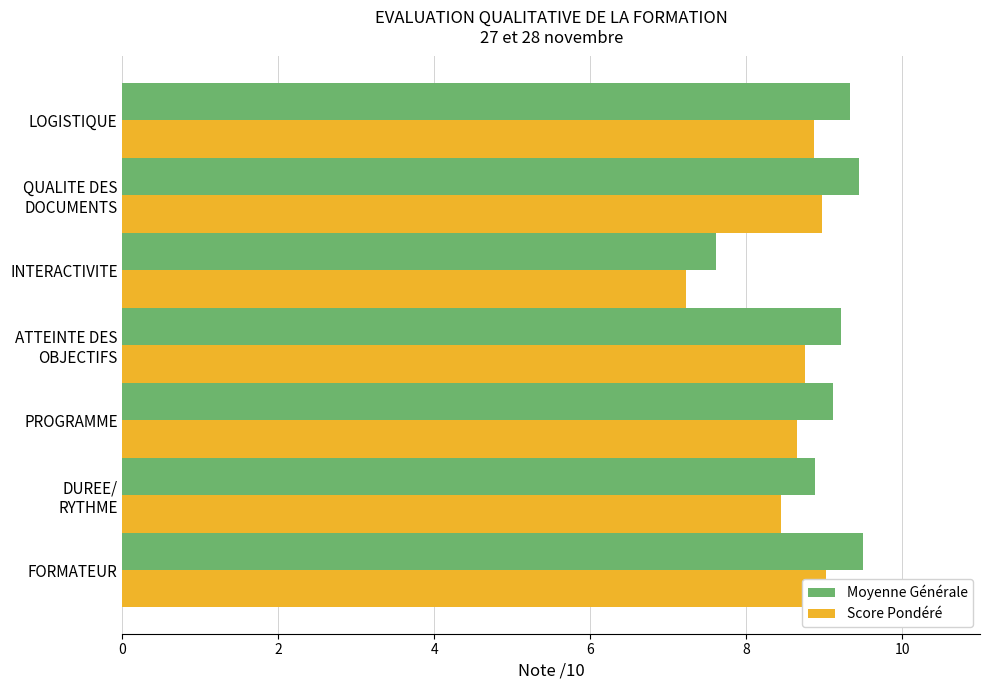

What is the difference between the maximum and minimum values in the Score Pondéré series?

1.8